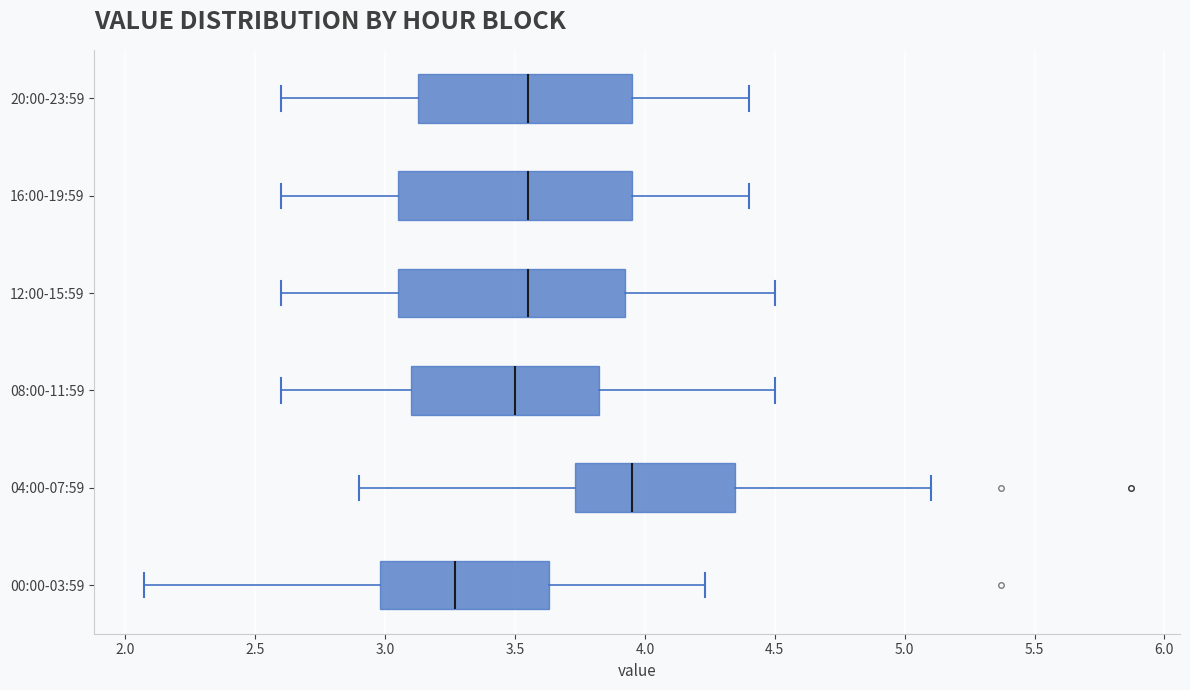

Where is the left edge of the box for 00:00-03:59 on the x-axis? The values are not printed on the chart, so give them approximately, as read against the axis.

3.00